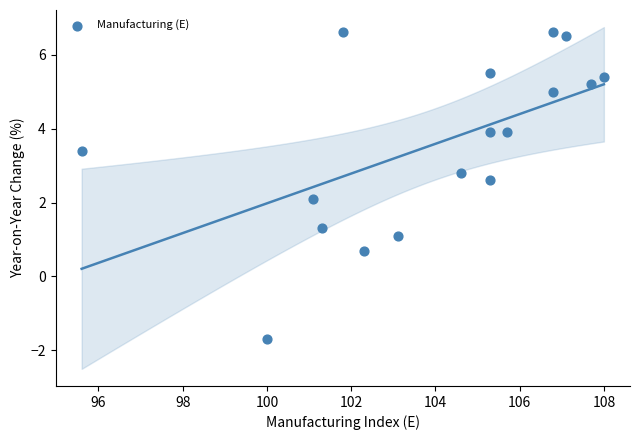

What is the range of Y values (max minus min)?

8.3